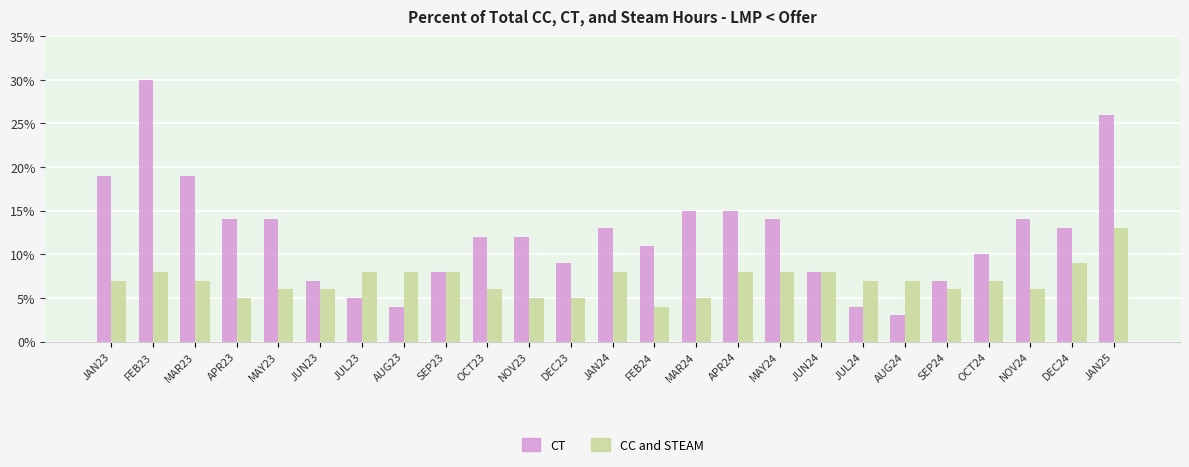

What are all the series names shown in the legend?

CT, CC and STEAM